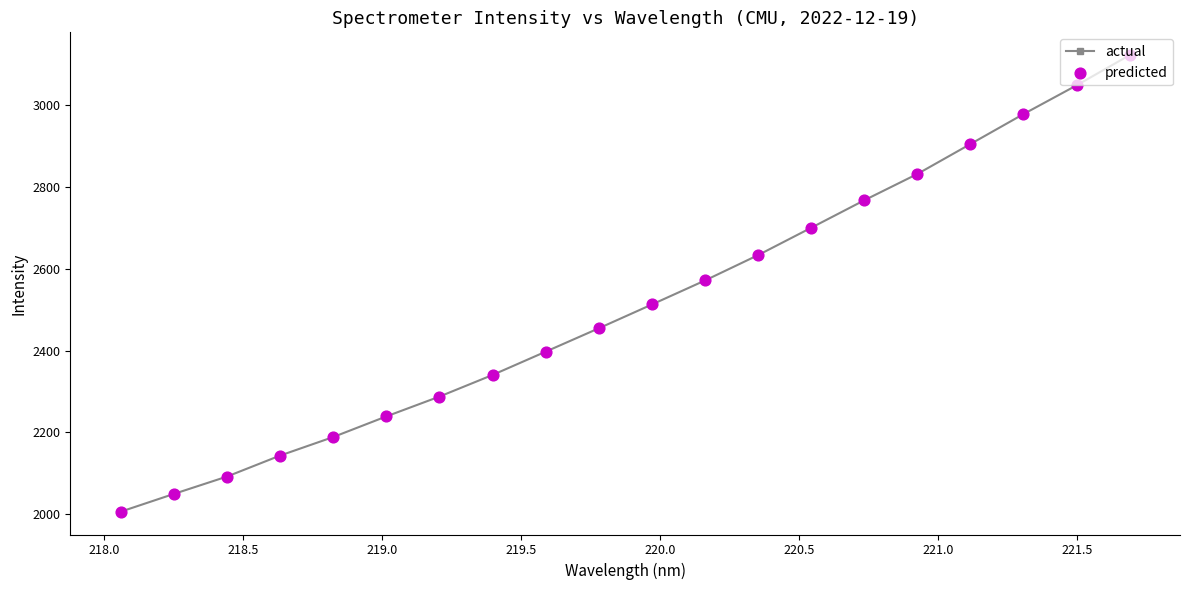

What is the difference between the second highest and second lowest values?

998.7